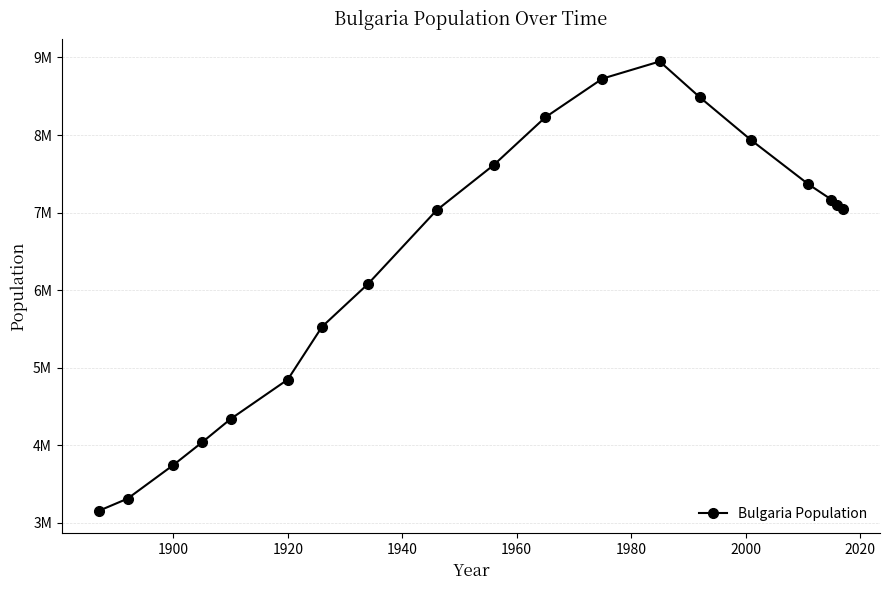

Does the chart have visible grid lines?

Yes